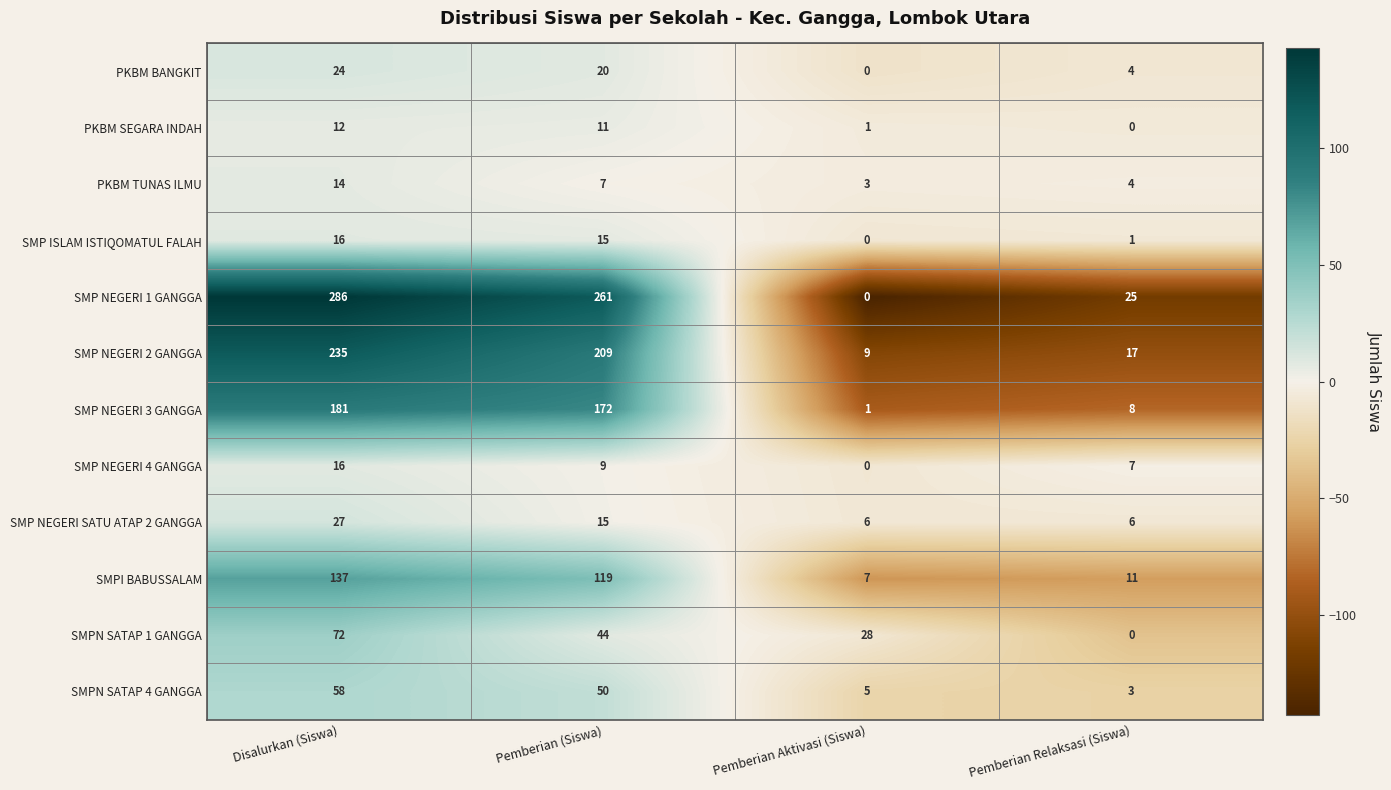

What is the approximate value of SMP ISLAM ISTIQOMATUL FALAH at Disalurkan (Siswa)?

16